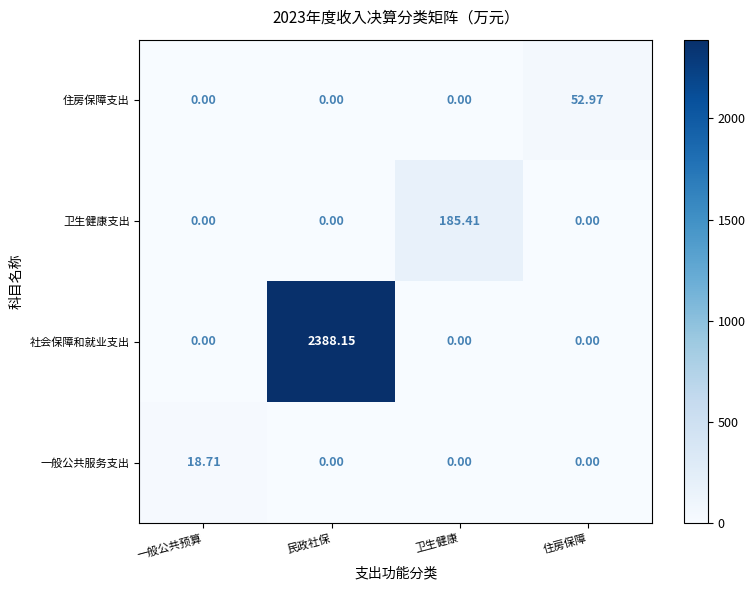

At which category is the sum across all series the highest?

民政社保